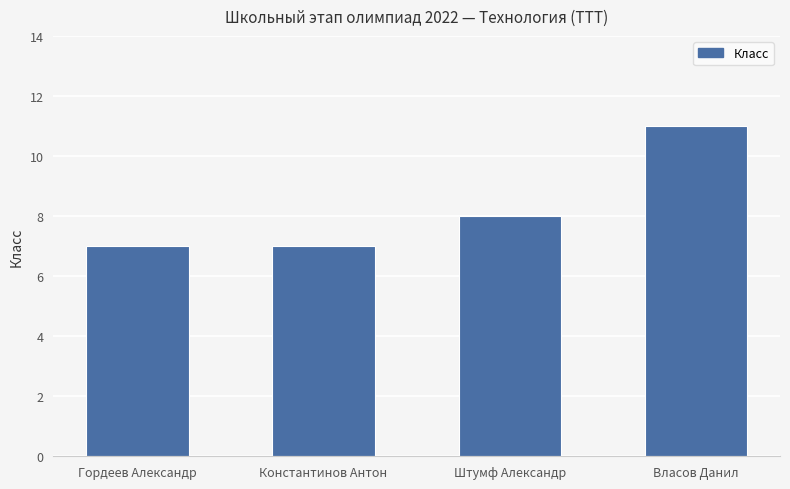

Count the number of data series in this chart.

1